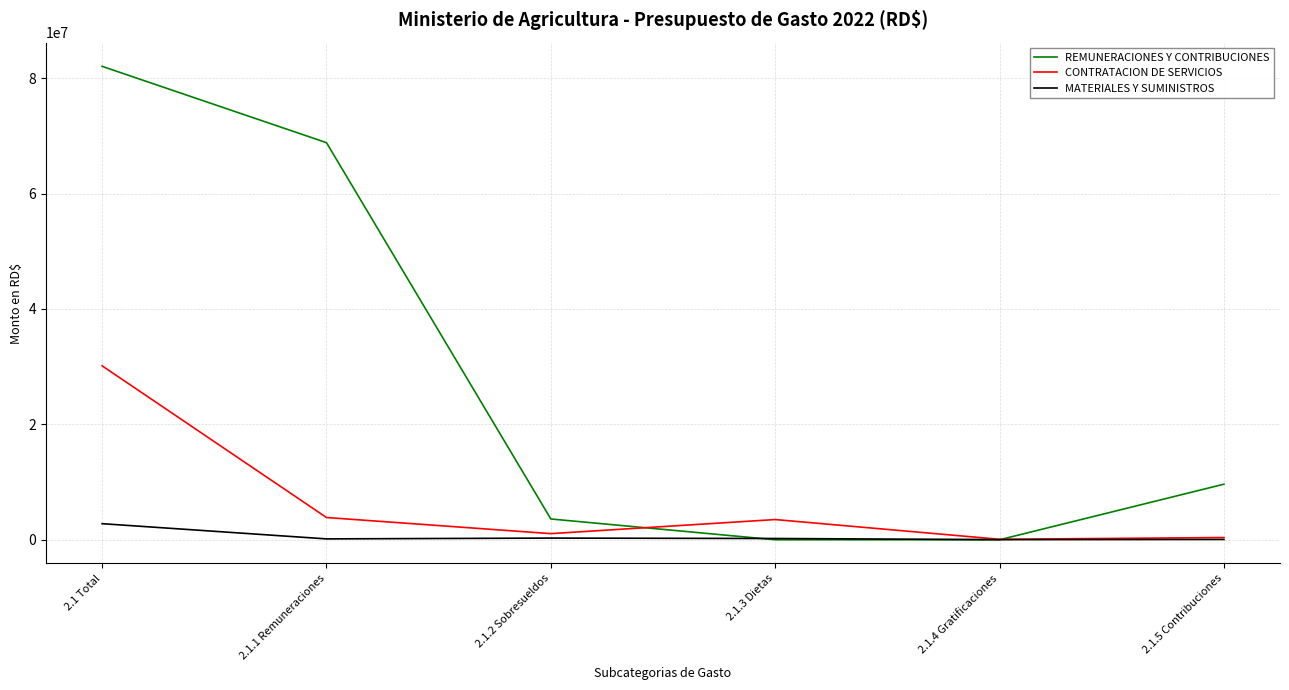

Which series has the largest total across all categories?

REMUNERACIONES Y CONTRIBUCIONES